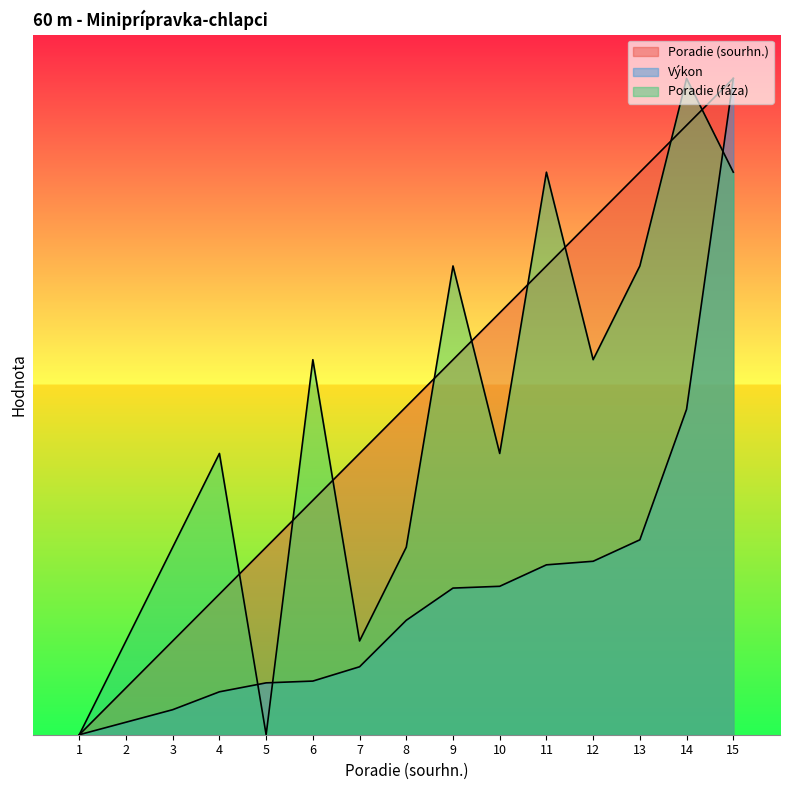

What is the total value across all series at 8?

14.4